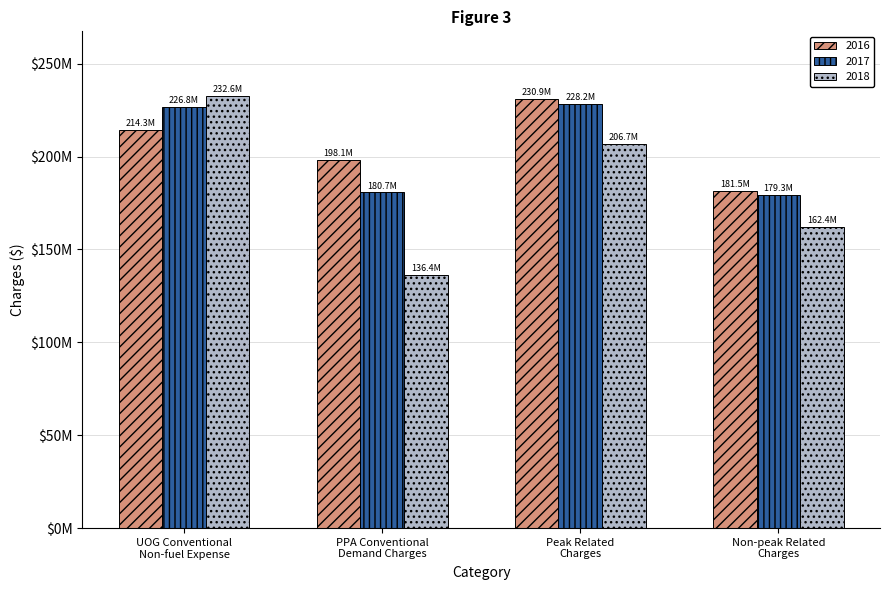

Reading left to right, transcribe all the data shown in this chart.

2016: UOG Conventional
Non-fuel Expense=214272728.0	PPA Conventional
Demand Charges=198131460.1	Peak Related
Charges=230946345.3	Non-peak Related
Charges=181457842.8
2017: UOG Conventional
Non-fuel Expense=226814000.0	PPA Conventional
Demand Charges=180728608.7	Peak Related
Charges=228223860.9	Non-peak Related
Charges=179318747.8
2018: UOG Conventional
Non-fuel Expense=232598000.0	PPA Conventional
Demand Charges=136445282.3	Peak Related
Charges=206664238.1	Non-peak Related
Charges=162379044.2